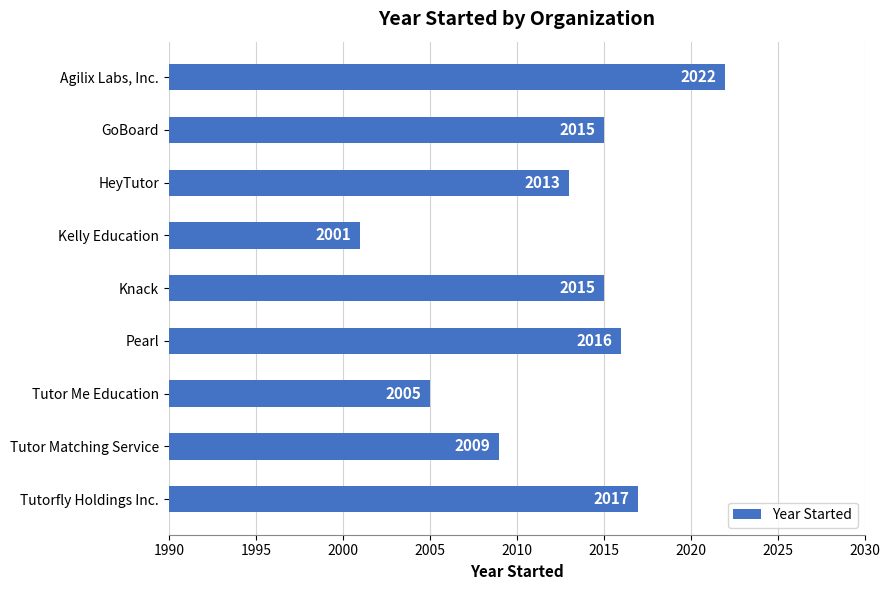

Are the bars horizontal?

Yes